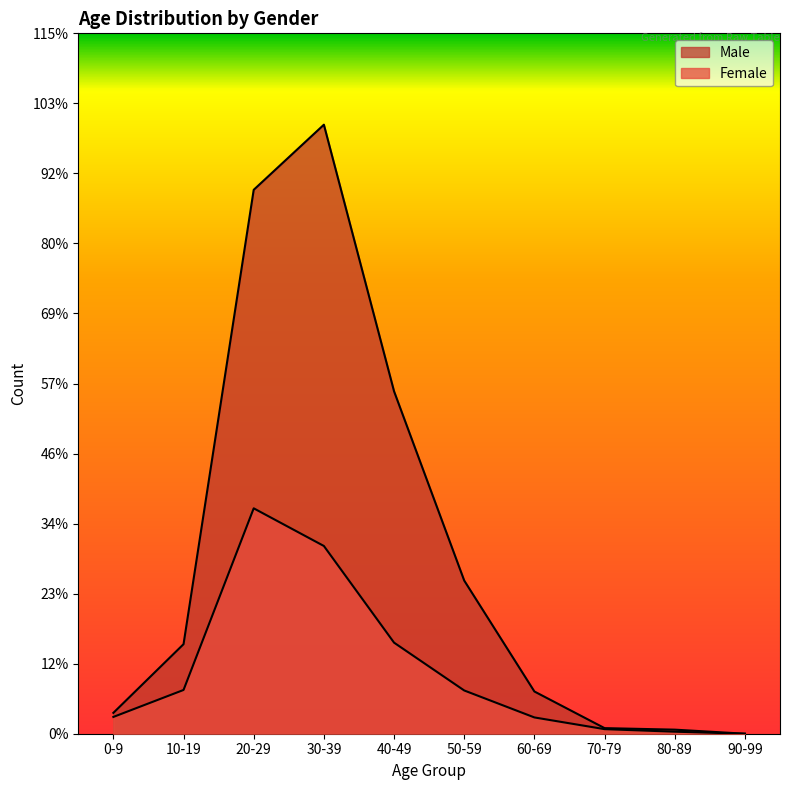

What is the label of the 4th point from the right?

60-69